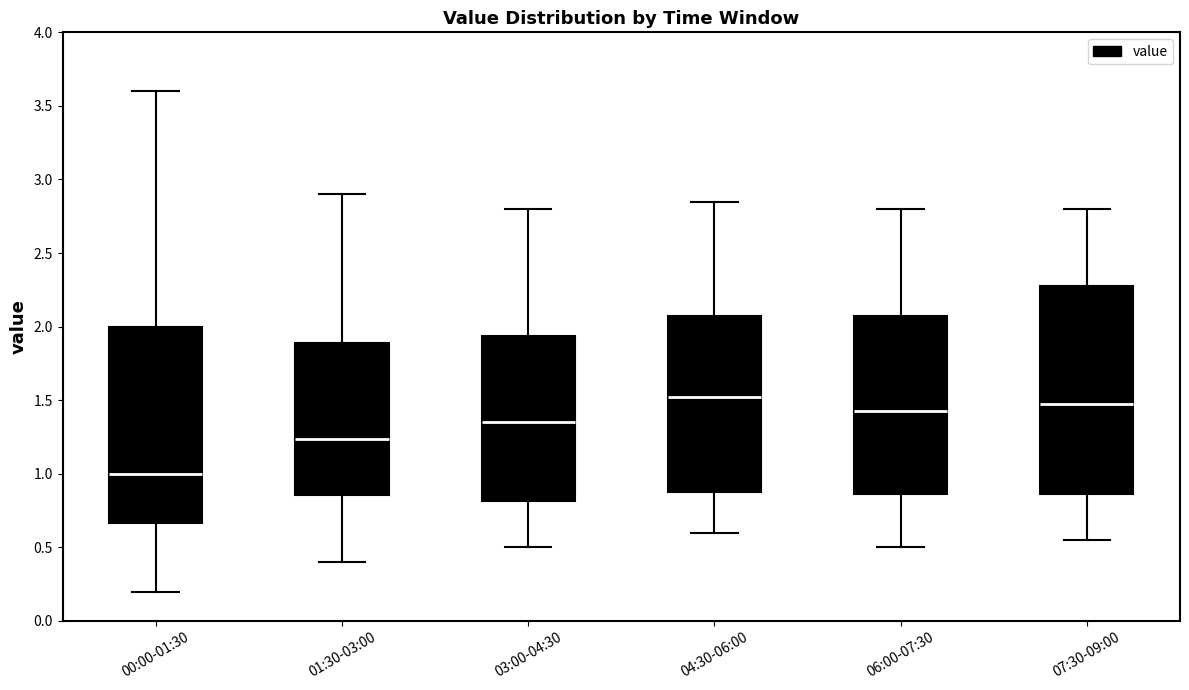

Where does the median line of the box for 00:00-01:30 sit on the y-axis? The values are not printed on the chart, so give them approximately, as read against the axis.

1.00